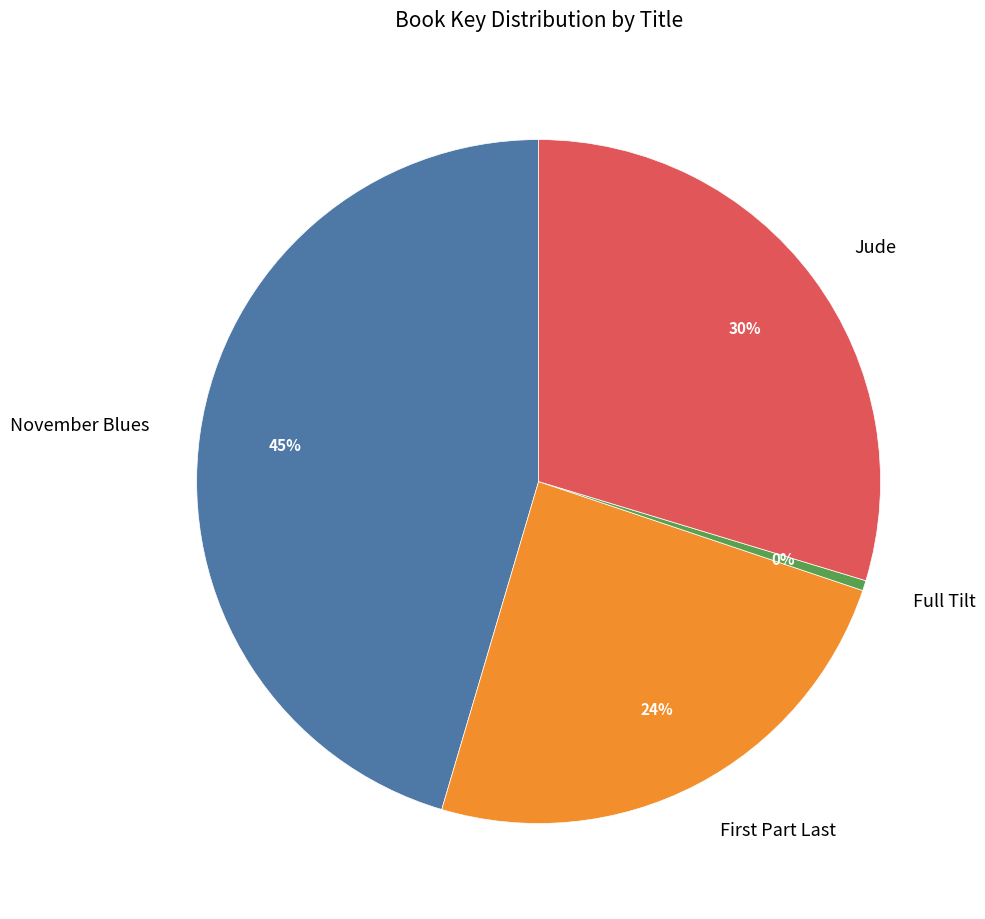

What is the largest slice in the pie chart?

November Blues